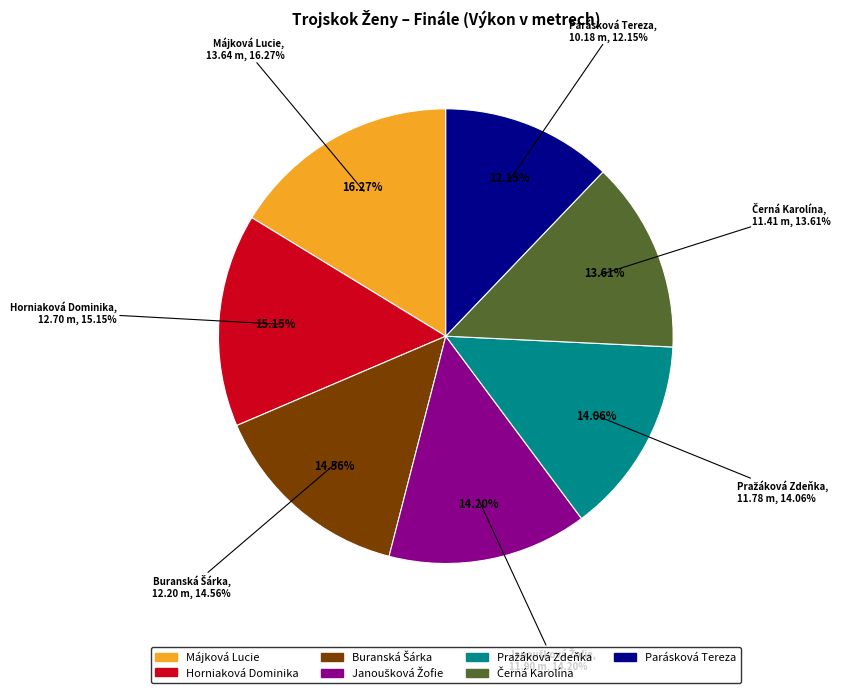

Which slice is the largest?

Májková Lucie